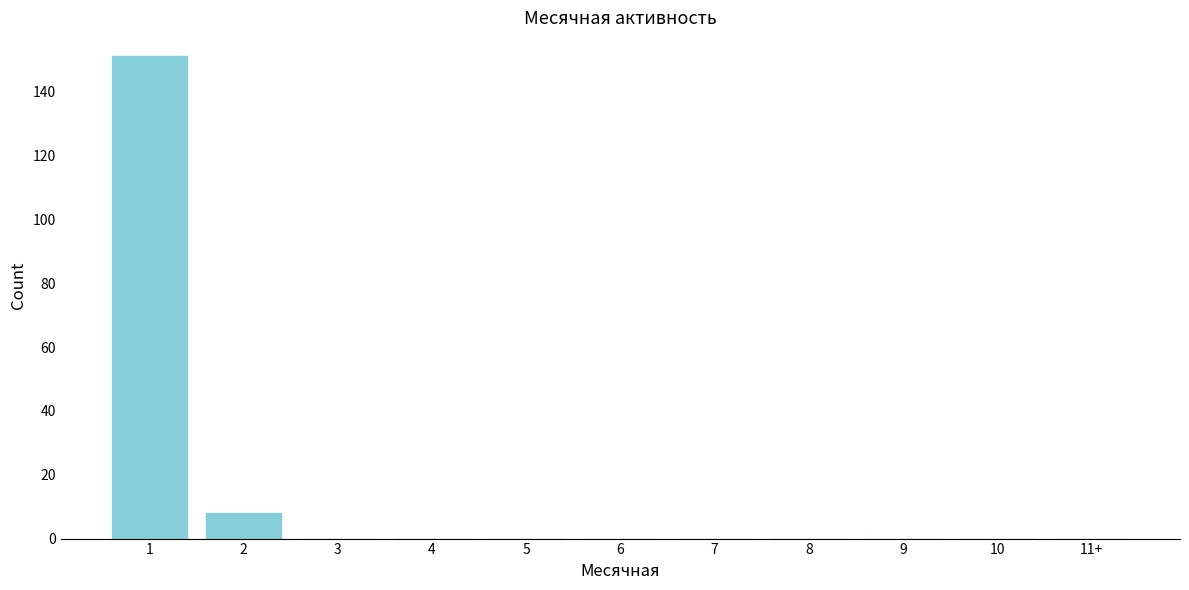

Reading left to right, what are all the values shown in this chart?

1=151	2=8	3=0	4=0	5=0	6=0	7=0	8=0	9=0	10=0	11+=0